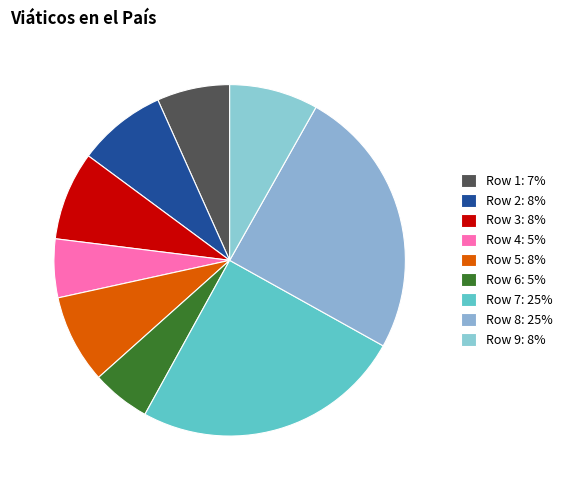

How many segments does this pie chart have?

9